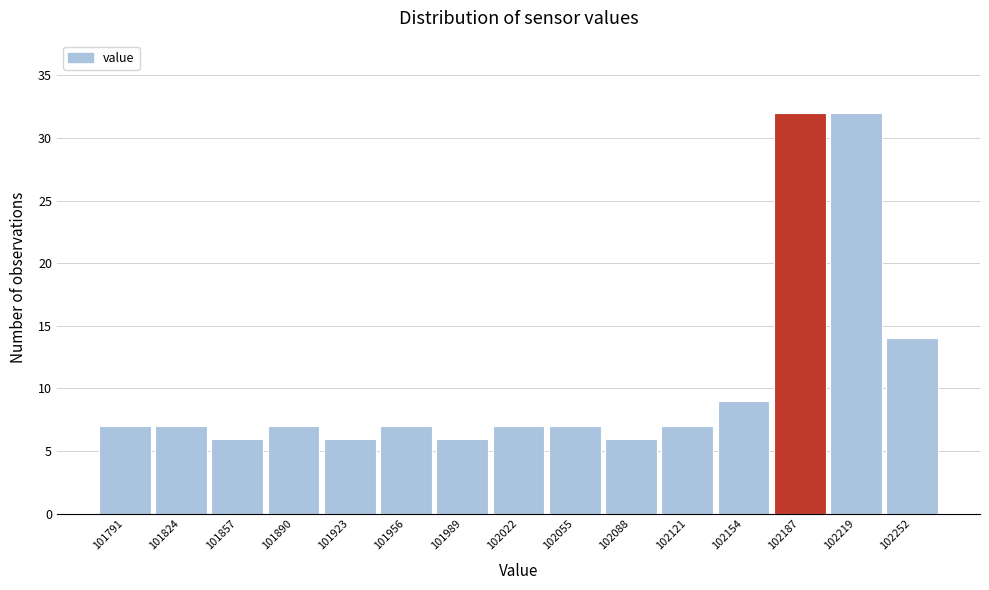

Reading left to right, transcribe this chart: for each bar, give the range it covers on the x-axis and its height. Neither the bar edges nor the heights are printed on the chart, so give them approximately, as read against the axes.

101775 to 101810: 7
101810 to 101840: 7
101840 to 101875: 6
101875 to 101905: 7
101905 to 101940: 6
101940 to 101975: 7
101975 to 102005: 6
102005 to 102040: 7
102040 to 102070: 7
102070 to 102105: 6
102105 to 102135: 7
102135 to 102170: 9
102170 to 102205: 32
102205 to 102235: 32
102235 to 102270: 14